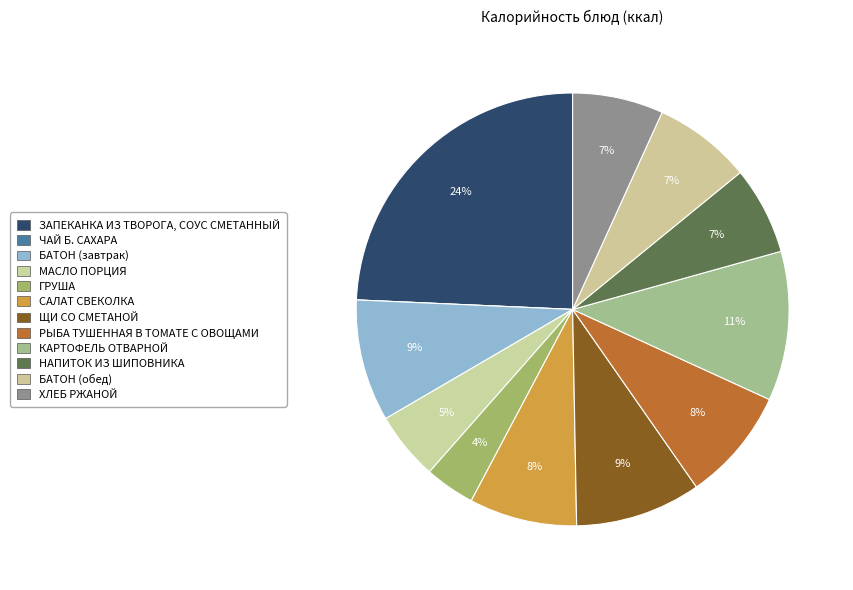

To the nearest percent, what percentage of the pie is КАРТОФЕЛЬ ОТВАРНОЙ?

11%